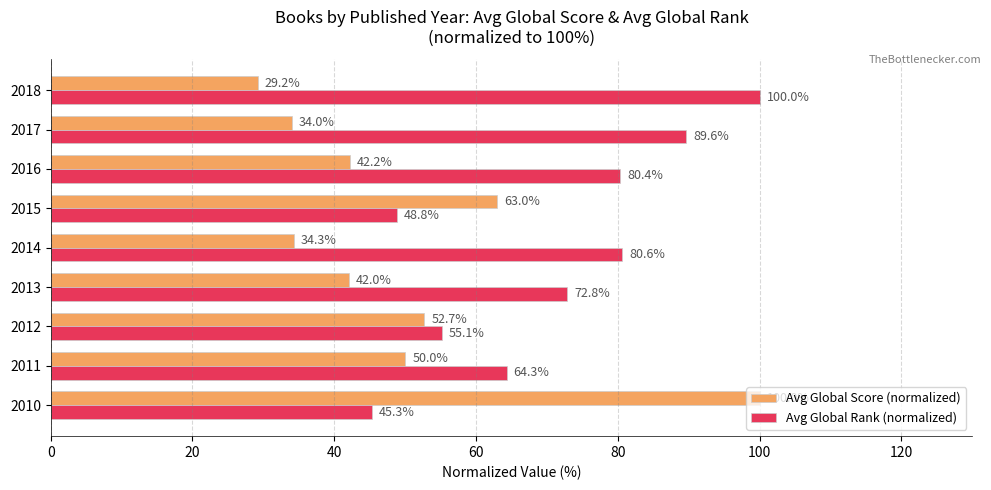

Which series has the widest spread of values?

Avg Global Score (normalized)